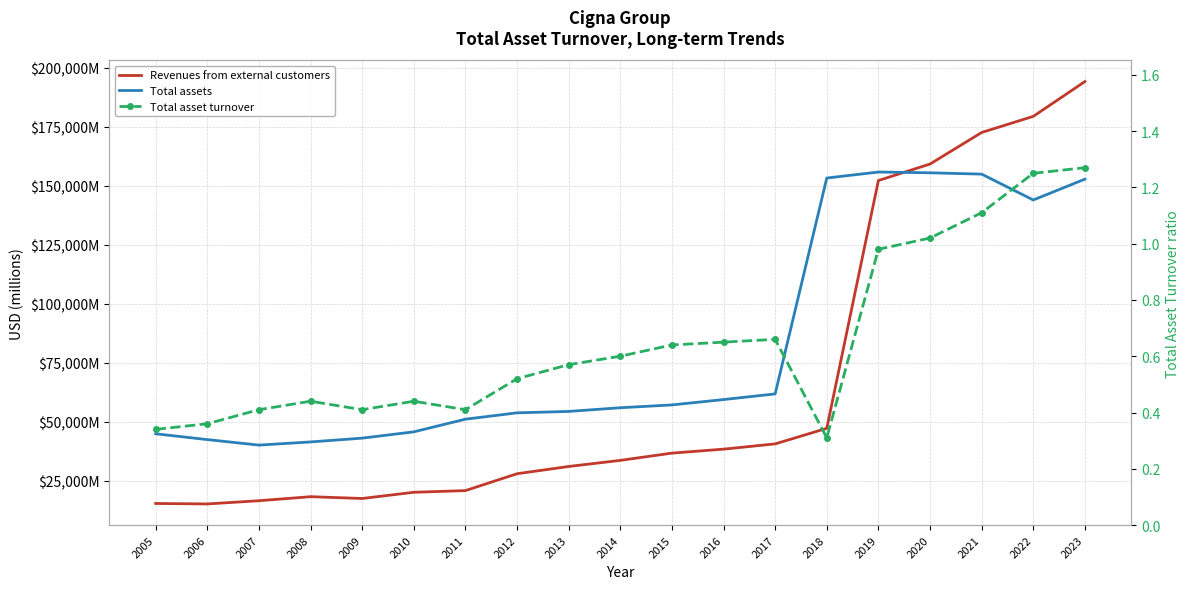

At which category is the sum across all series the highest?

2023